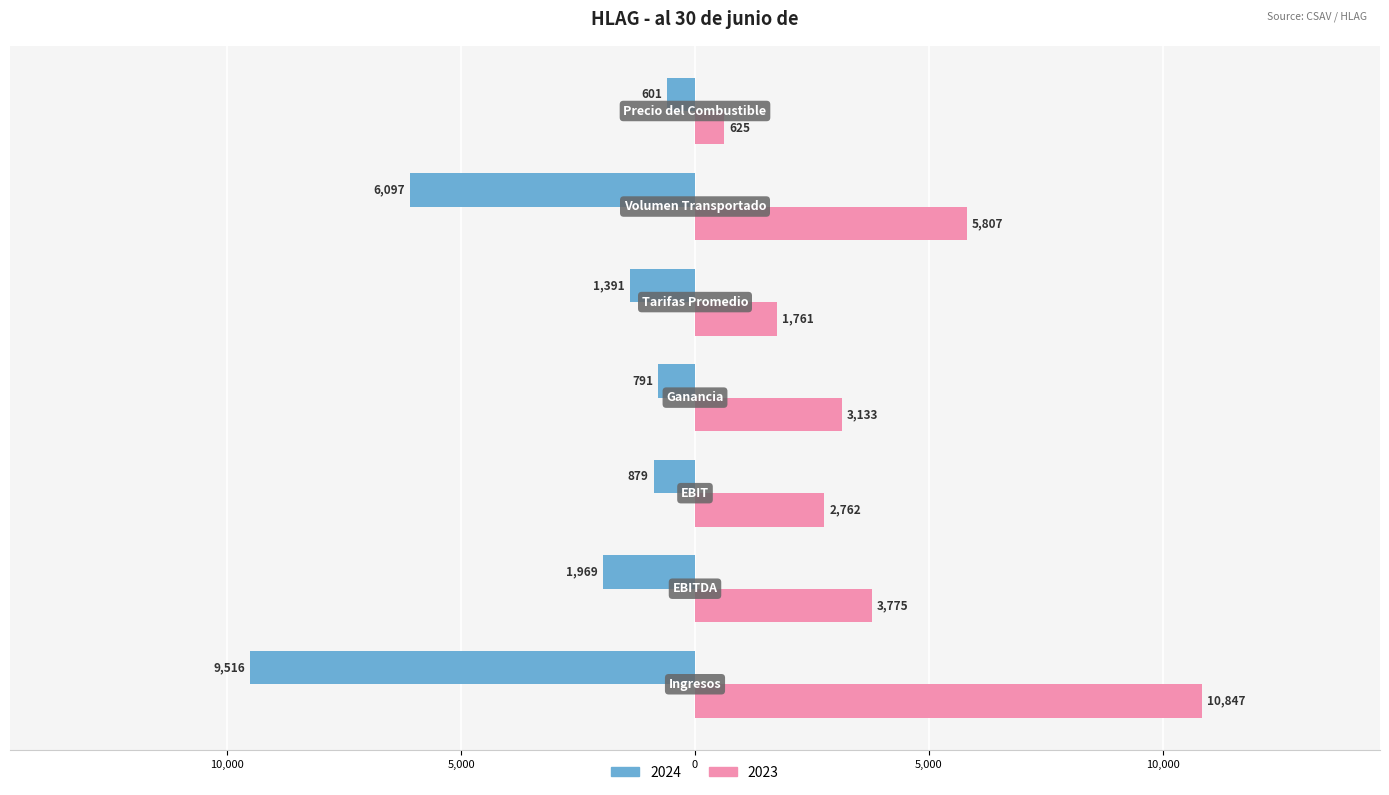

What are all the series names shown in the legend?

2024, 2023